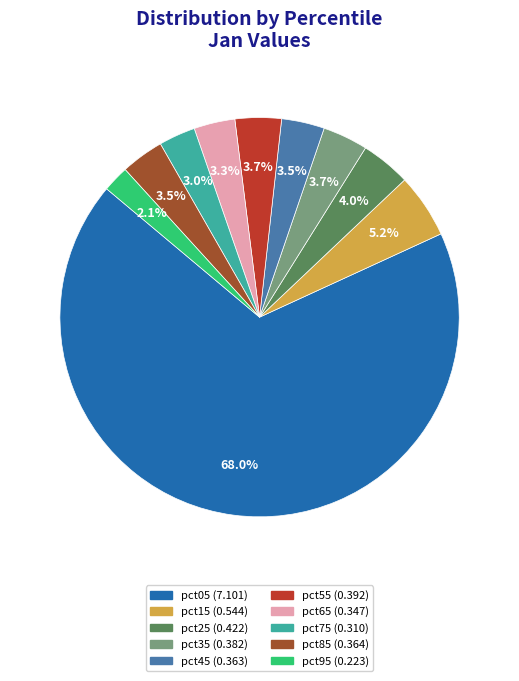

How many segments does this pie chart have?

10